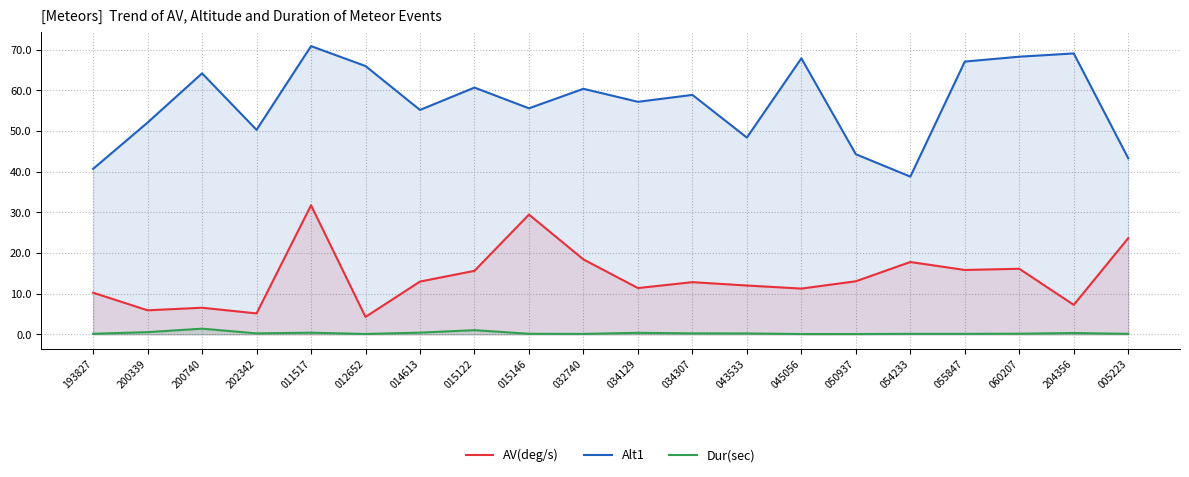

Reading right to left, list all the values displayed in this chart.

AV(deg/s): 23.7	7.2	16.1	15.8	17.8	13.0	11.2	12.0	12.8	11.4	18.4	29.5	15.6	13.0	4.3	31.7	5.1	6.5	5.9	10.2
Alt1: 43.3	69.1	68.3	67.1	38.8	44.3	67.9	48.4	58.9	57.2	60.4	55.6	60.7	55.2	66.0	70.9	50.3	64.2	52.1	40.7
Dur(sec): 0.1	0.3	0.1	0.1	0.1	0.1	0.1	0.2	0.2	0.4	0.1	0.1	1.0	0.4	0.1	0.4	0.2	1.4	0.5	0.1